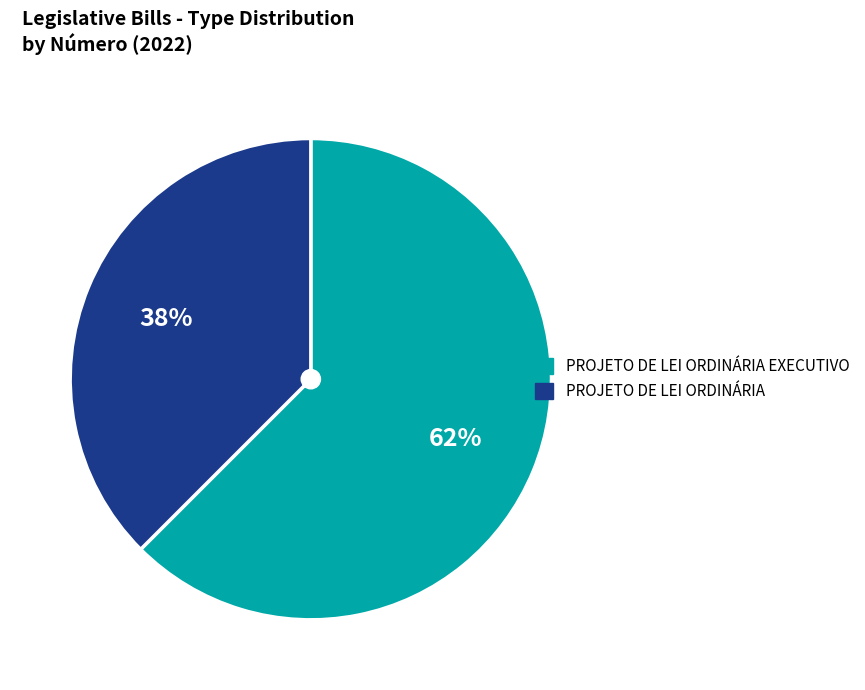

Is there a majority slice in this chart?

Yes